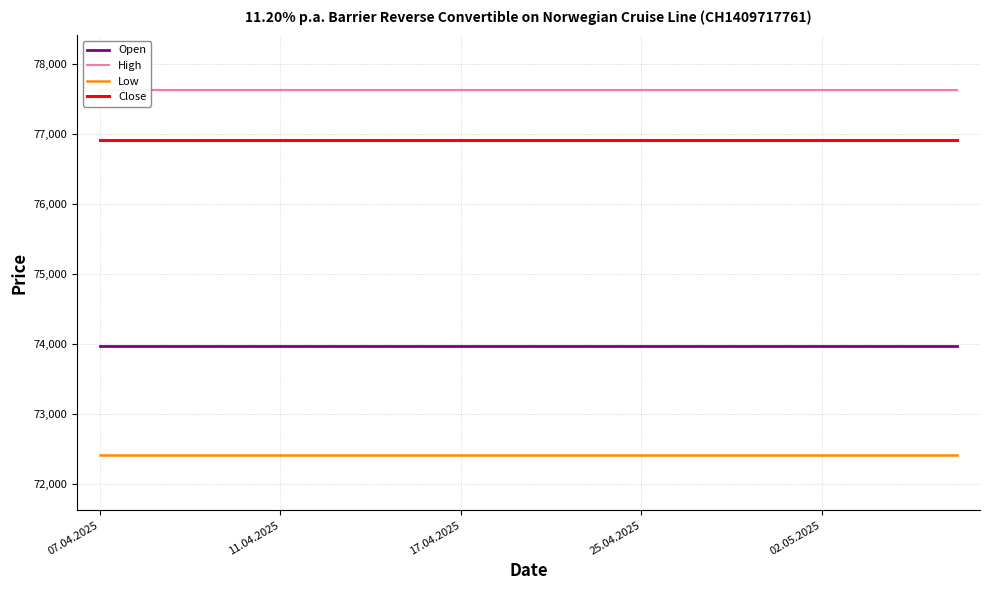

At which label is High closest to 77620?

07.04.2025